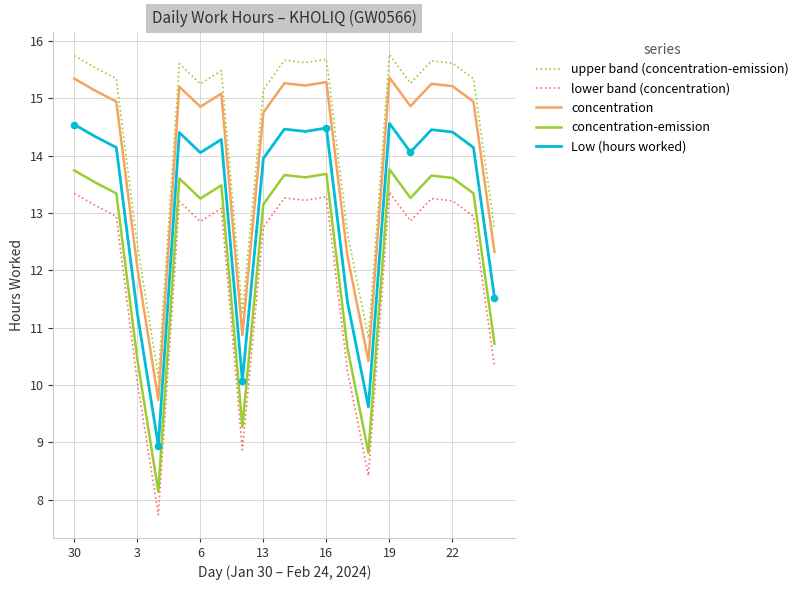

Which series has the largest total across all categories?

upper band (concentration-emission)